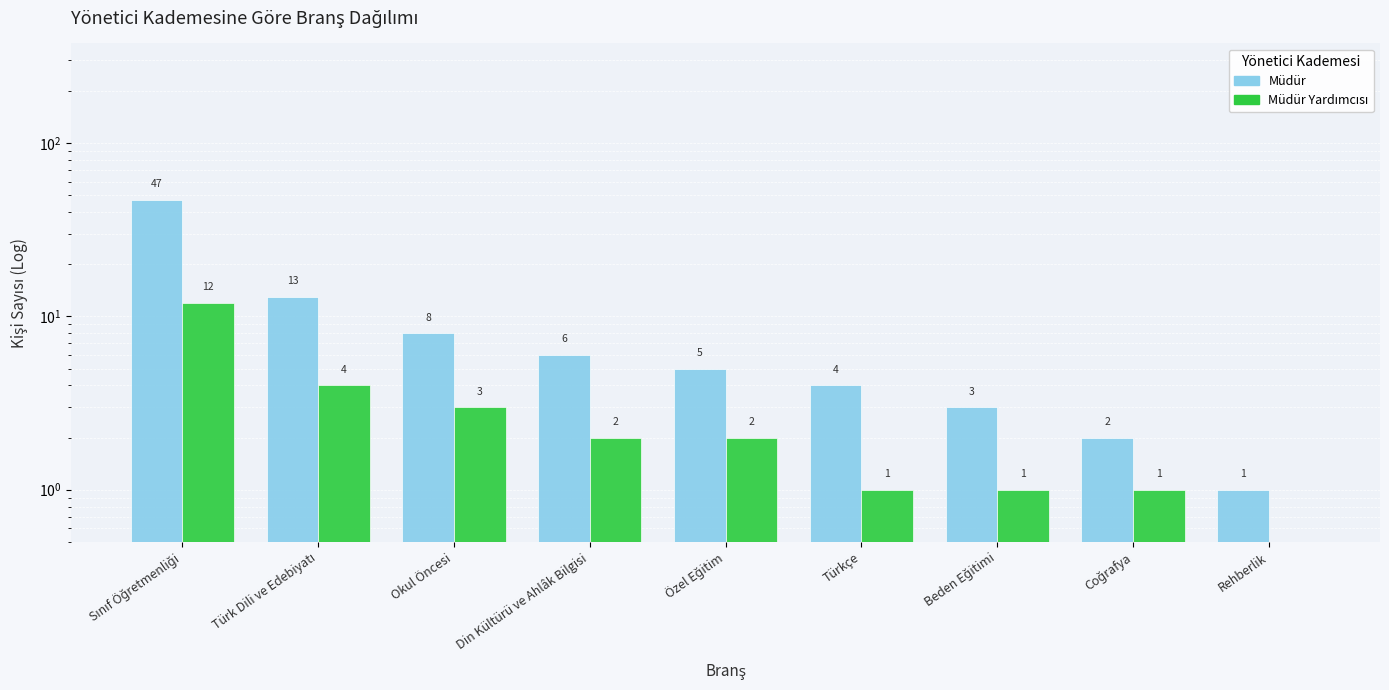

What is the label of the 3rd bar from the left?

Okul Öncesi